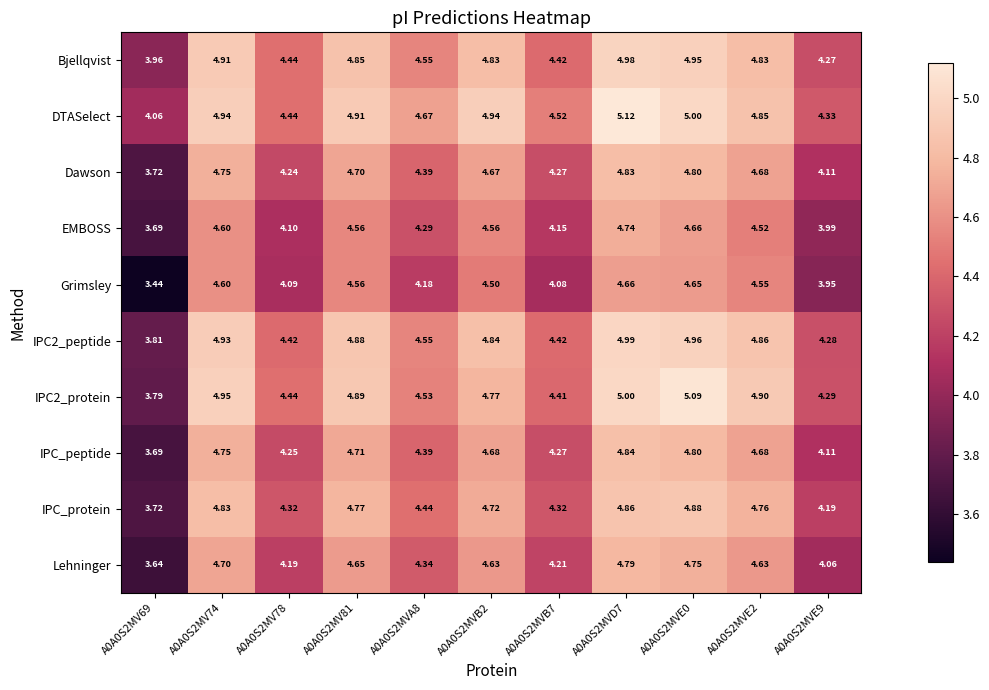

Is the value of DTASelect at A0A0S2MVE0 greater than the value of Bjellqvist at A0A0S2MVB7?

Yes